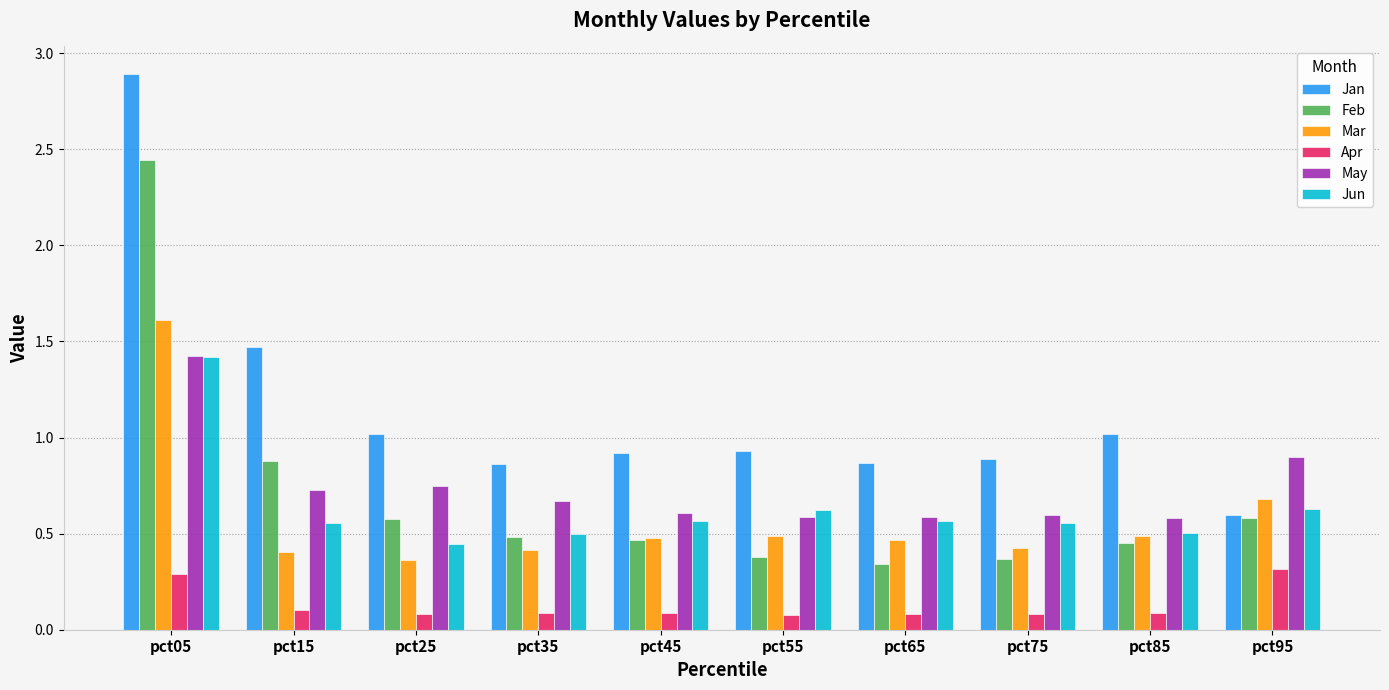

What is the value of the May bar at the 1st from the left?

1.4